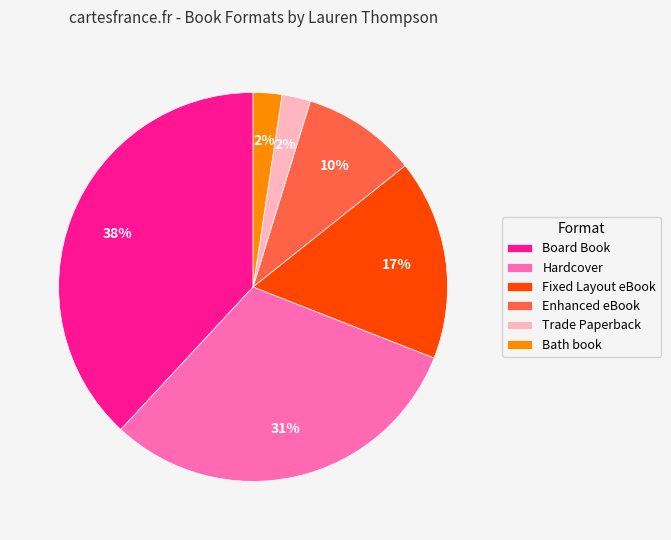

The Board Book slice represents 38% of the pie. True or false?

True